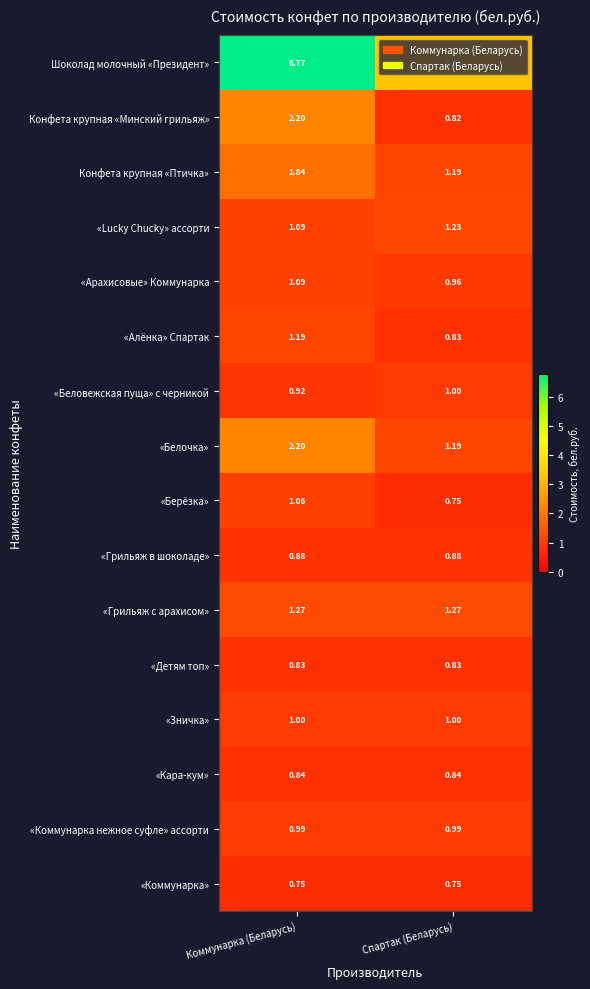

At which category is the sum across all series the highest?

Коммунарка (Беларусь)